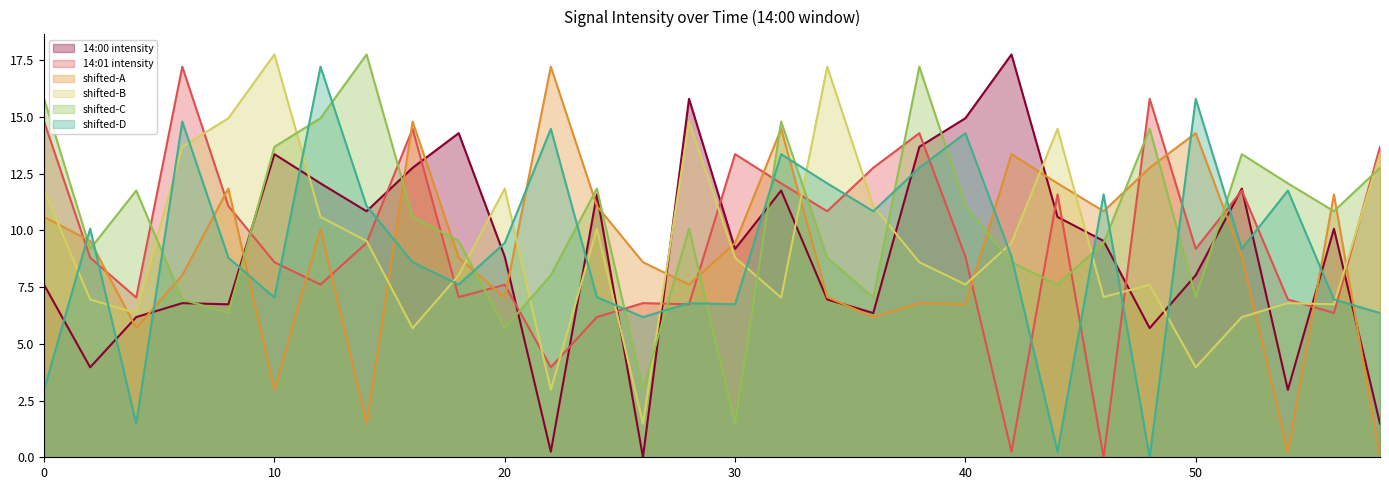

Count the number of data series in this chart.

6